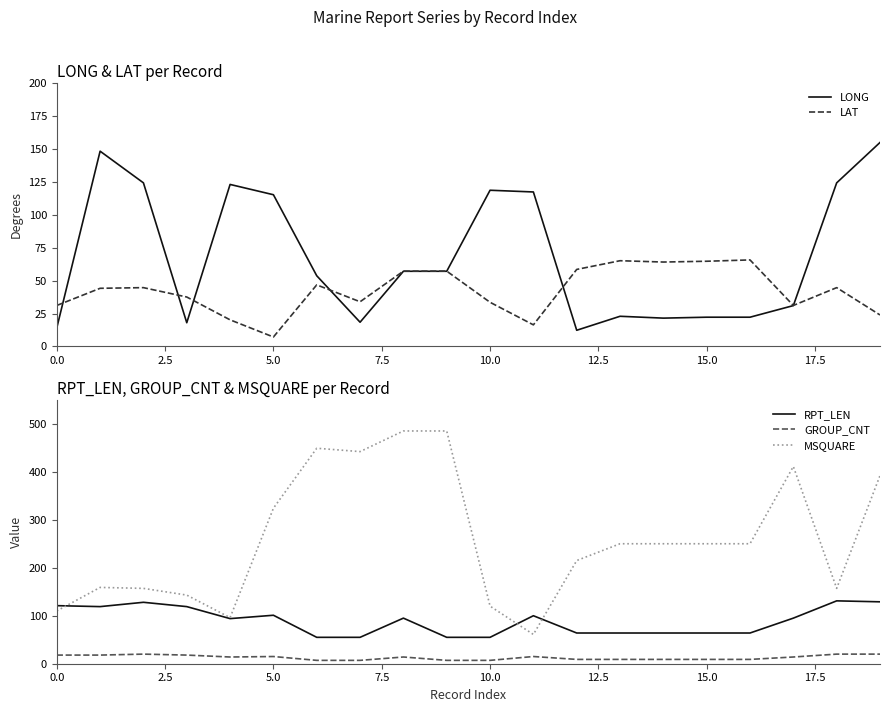

Is it true that GROUP_CNT equals 14.0 at 17?

True